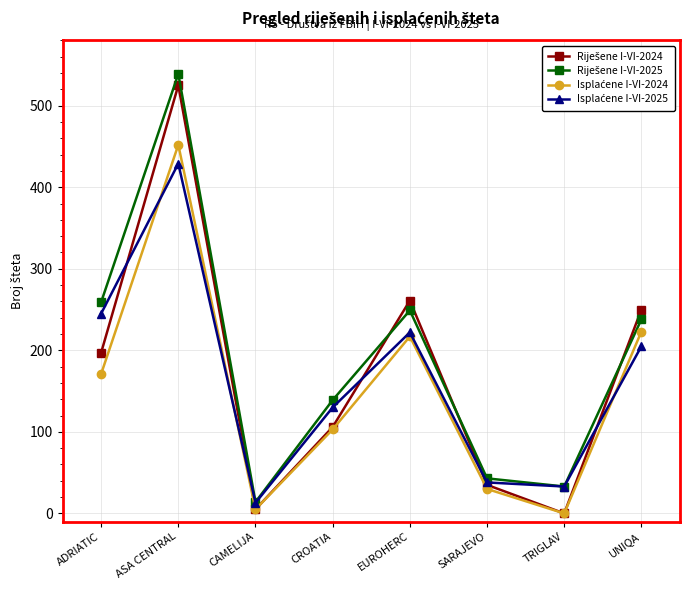

At which category is the sum across all series the highest?

ASA CENTRAL